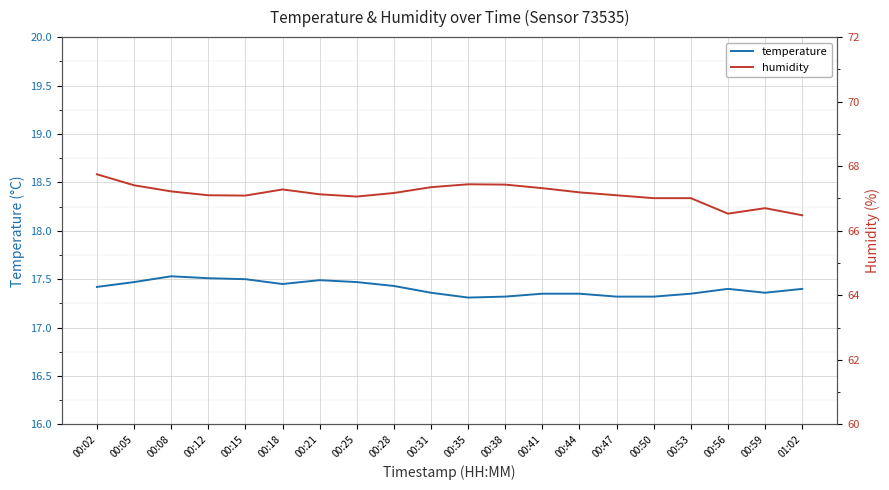

True or false: humidity has a value of 67.1 at 00:47.

True